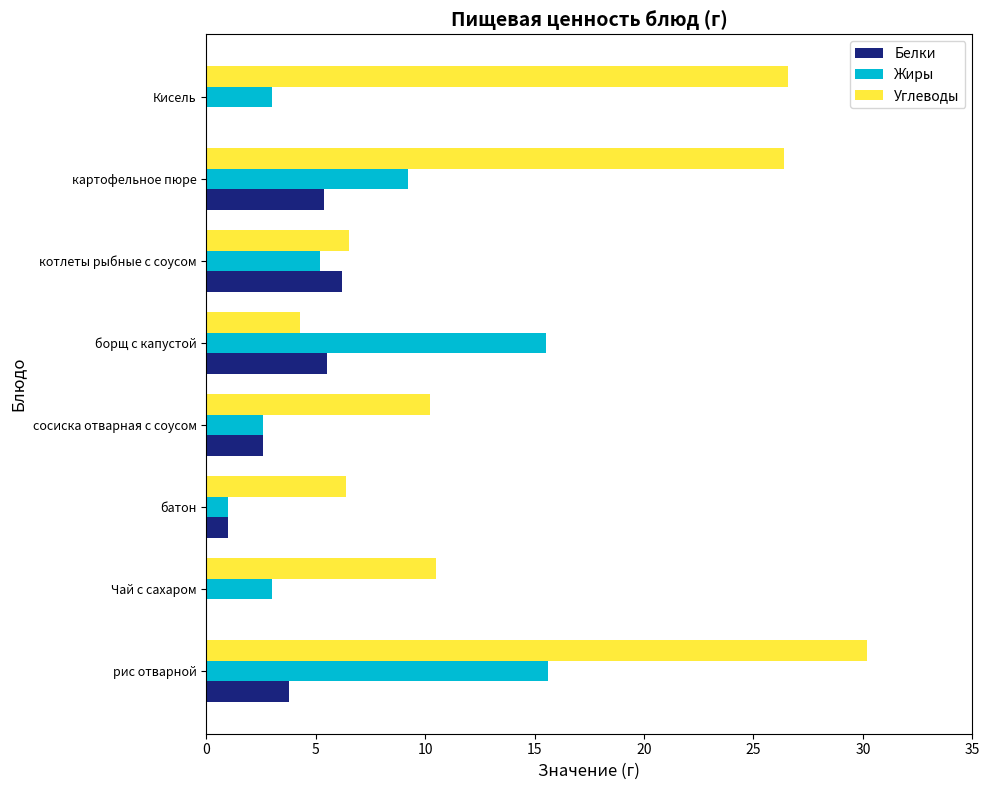

Is the value of Белки at Чай с сахаром greater than the value of Жиры at котлеты рыбные с соусом?

No